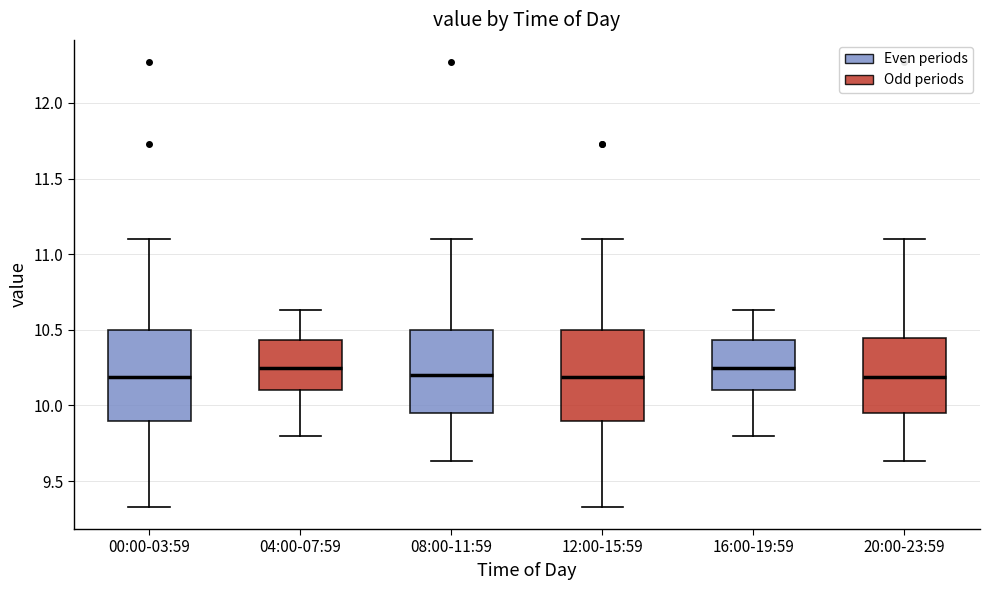

Where does the upper whisker of the box for 08:00-11:59 end on the y-axis? The values are not printed on the chart, so give them approximately, as read against the axis.

11.10